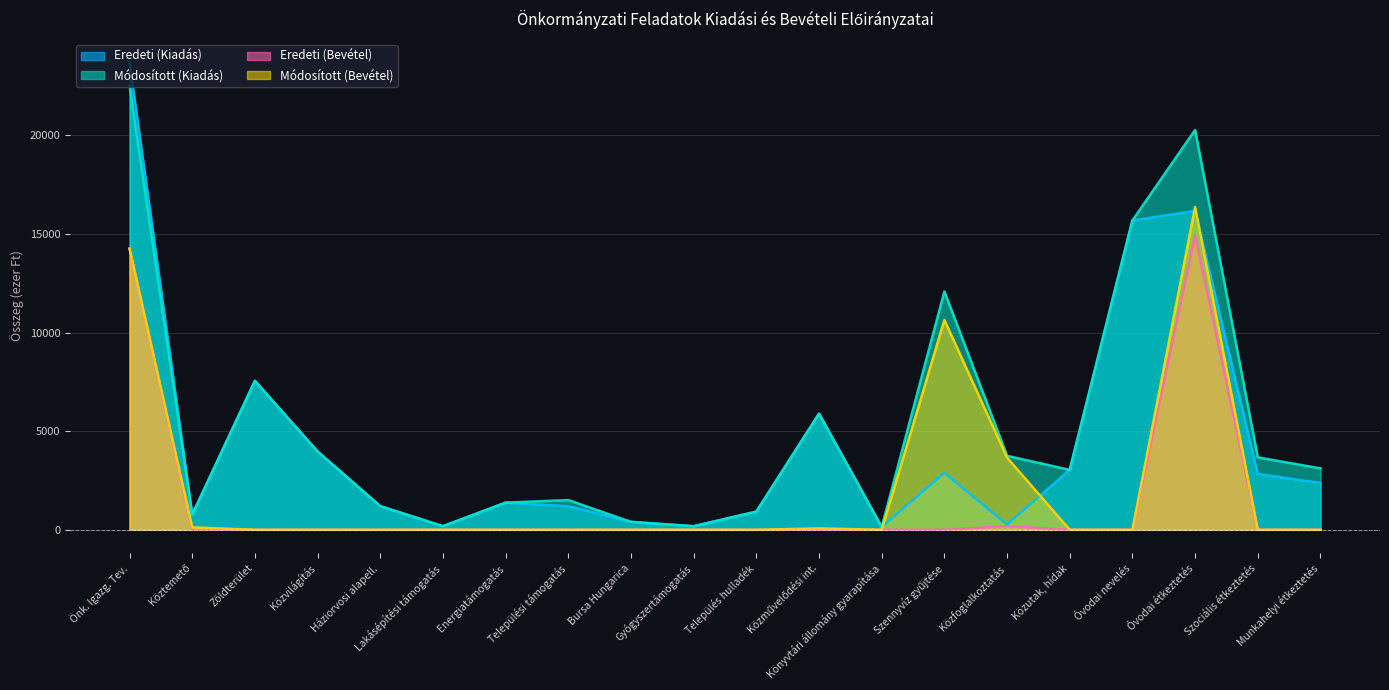

List the series in order of their peak value, highest first.

Eredeti (Kiadás), Módosított (Kiadás), Módosított (Bevétel), Eredeti (Bevétel)